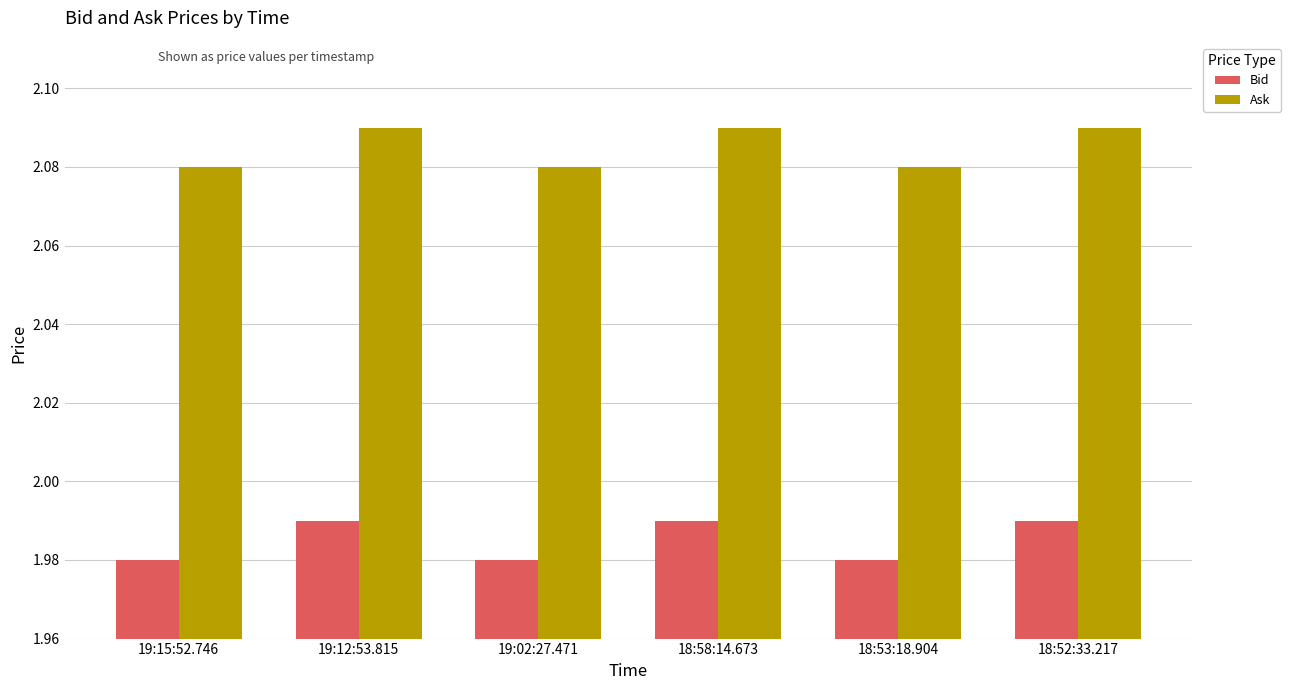

At how many categories does at least one series exceed 2?

6